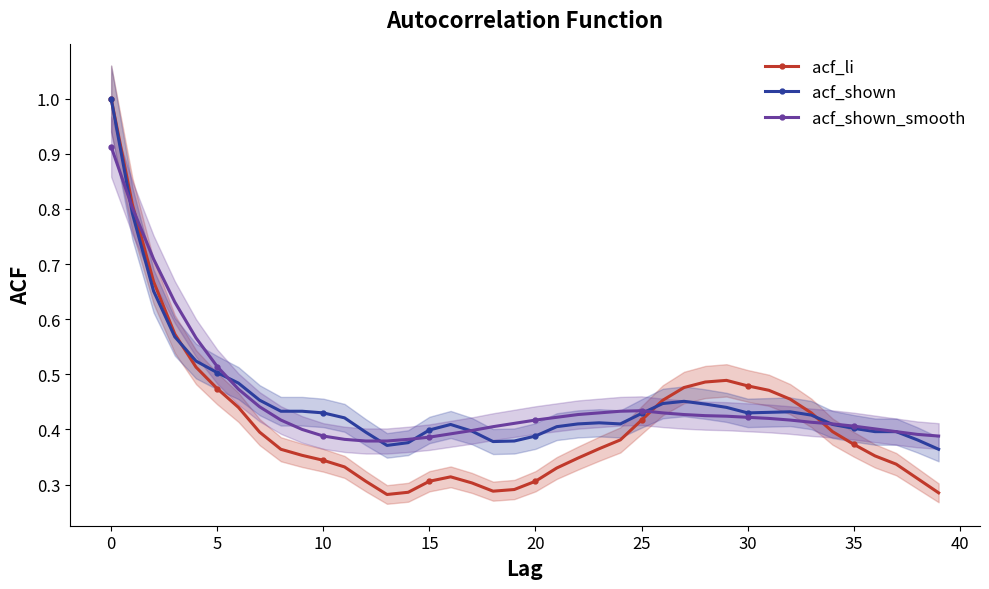

At which category is the sum across all series the highest?

−5